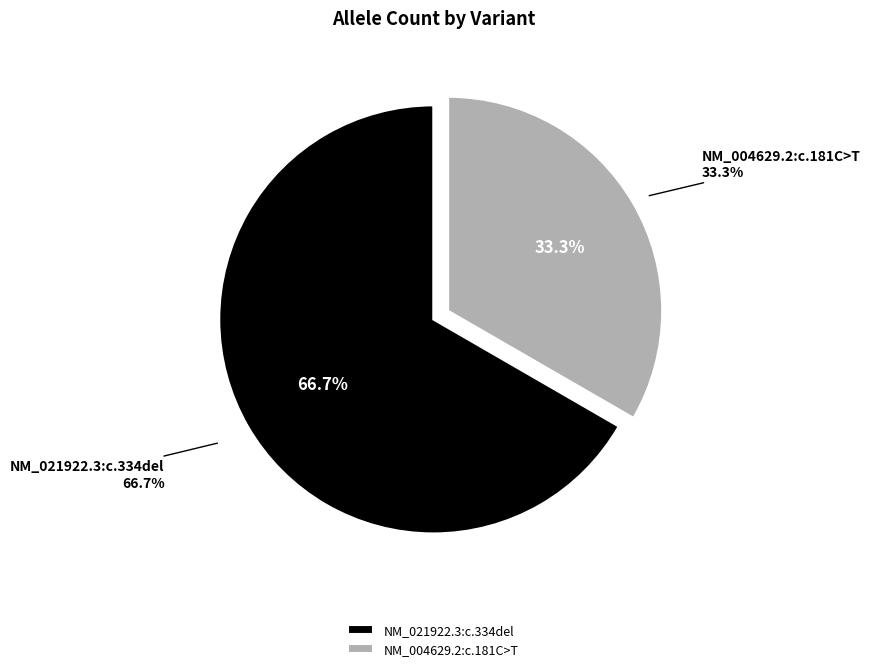

Rank the categories by value from lowest to highest.

NM_004629.2:c.181C>T, NM_021922.3:c.334del